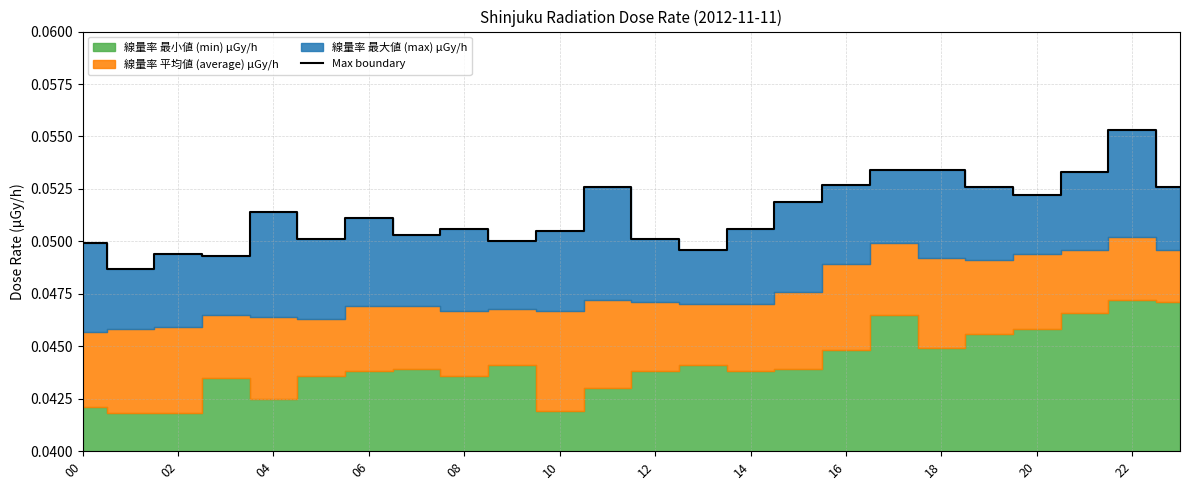

Is it true that the value at 19 is 0.1?

True